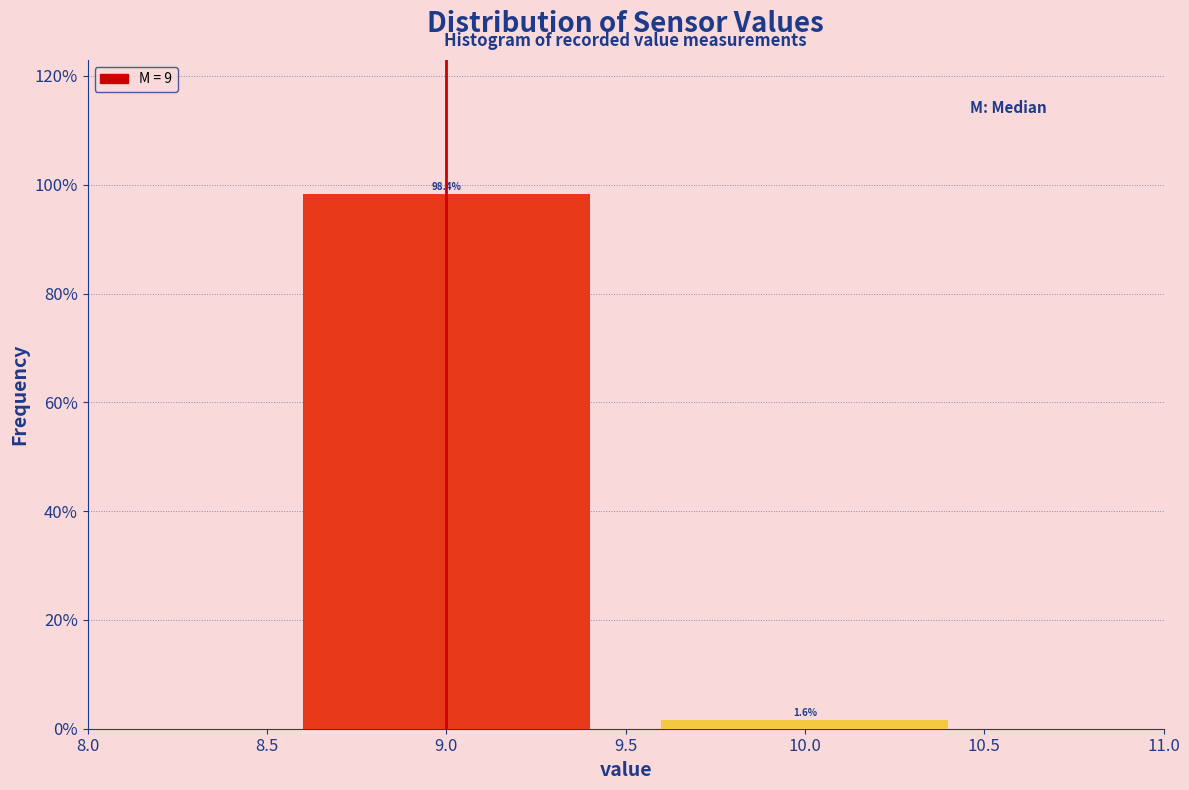

Reading left to right, list every bar in this chart as the range it spans on the x-axis followed by its height.

8.5 to 9.5: 98.4
9.5 to 10.5: 1.6